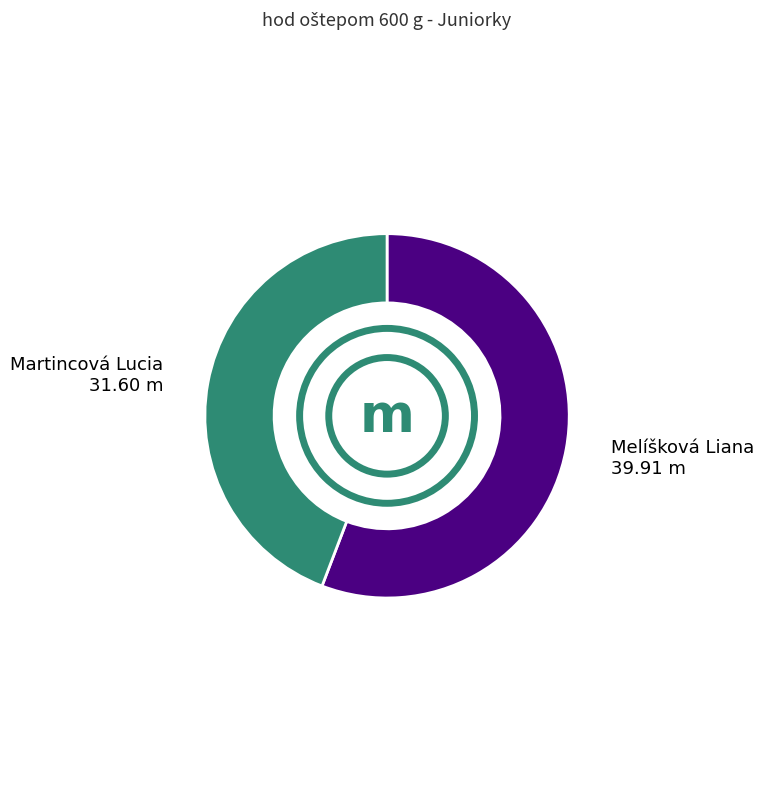

Is there any slice that represents more than half of the pie?

Yes